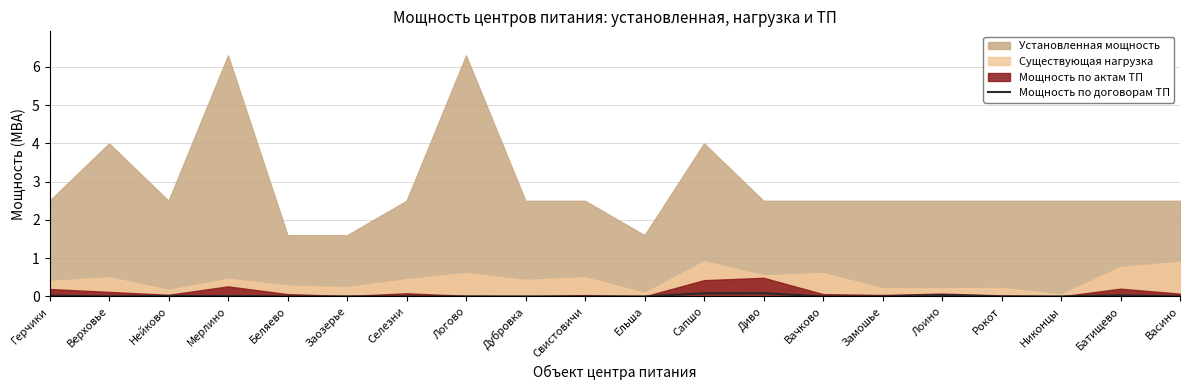

How many lines are shown in the chart?

1